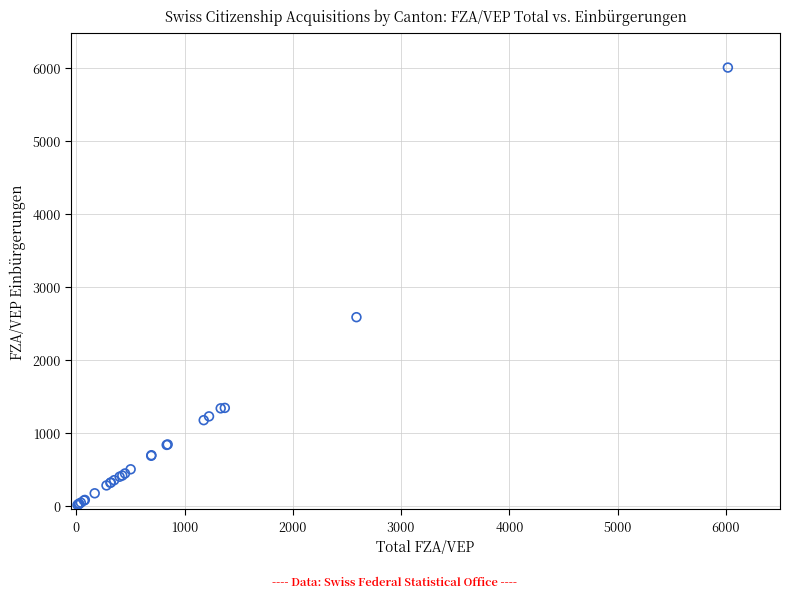

What Y value in the scatter plot is closest to 3007?

2583